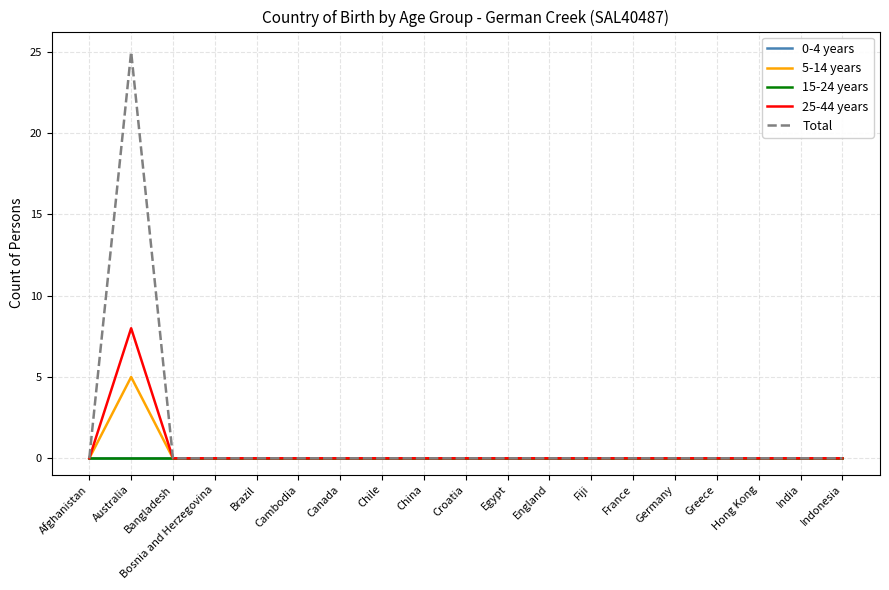

Is this an area chart (filled region under the line)?

No